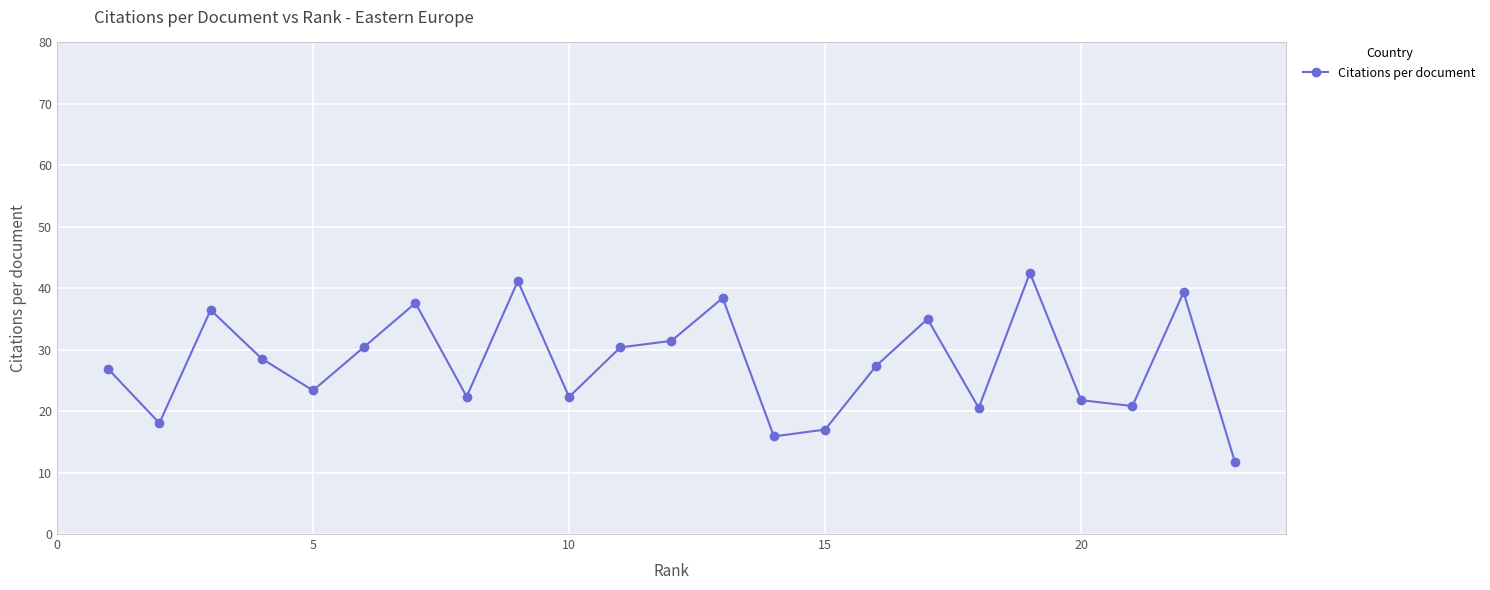

What is the value of the 2nd point from the left?

18.1